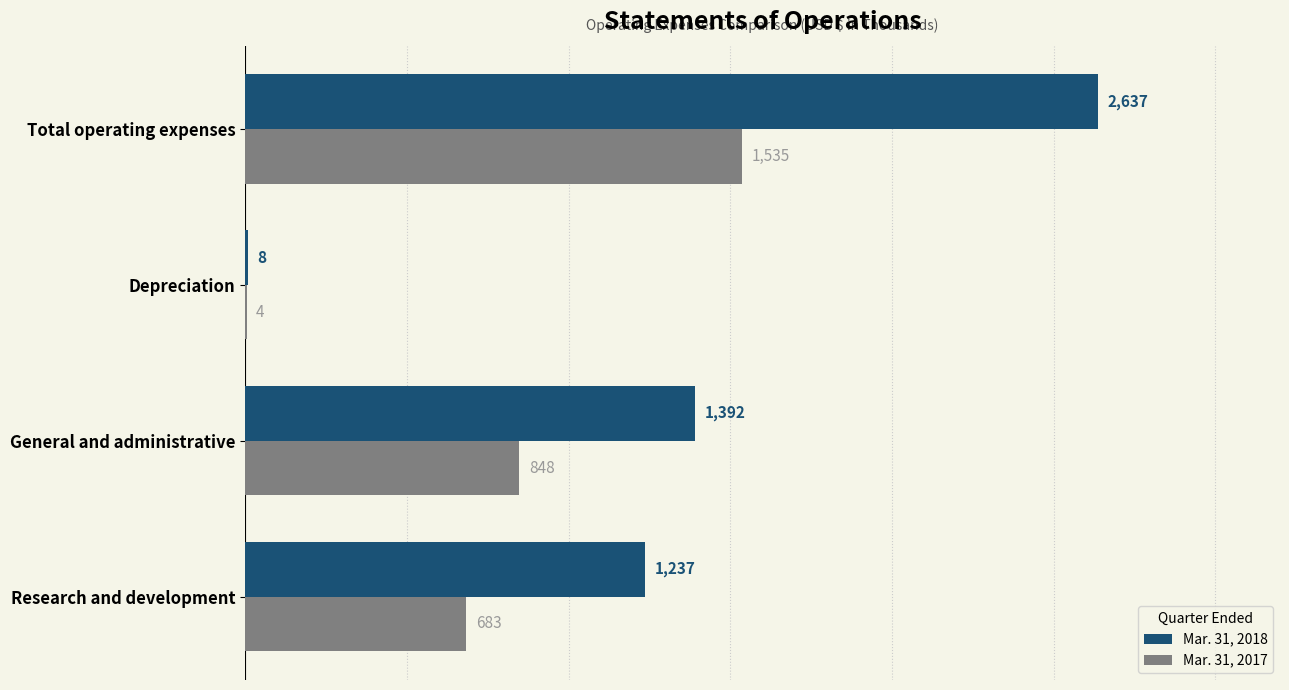

Is the value of Mar. 31, 2017 at General and administrative greater than the value of Mar. 31, 2018 at General and administrative?

No